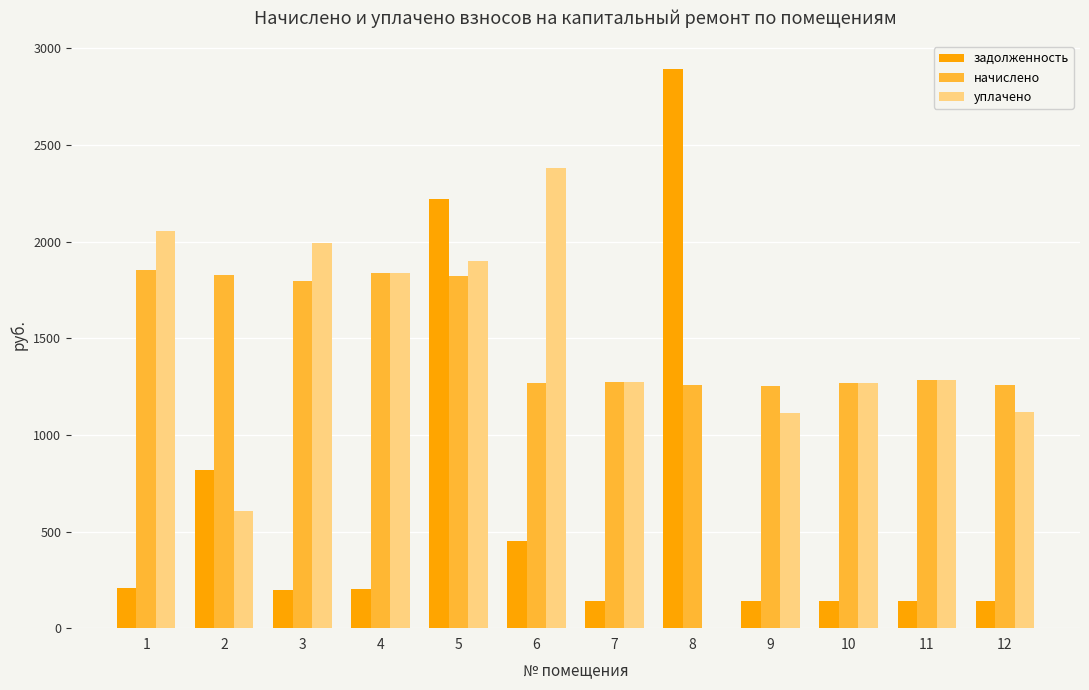

Is the value of начислено at 4 greater than the value of задолженность at 9?

Yes